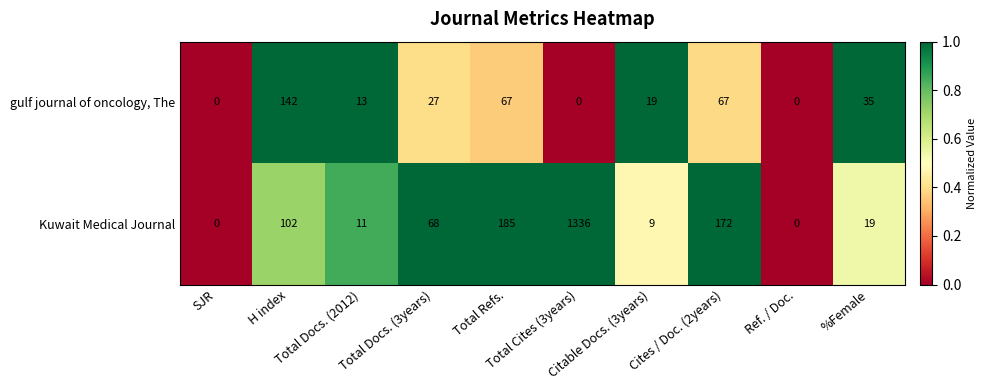

What is the sum of all Kuwait Medical Journal values?

1902